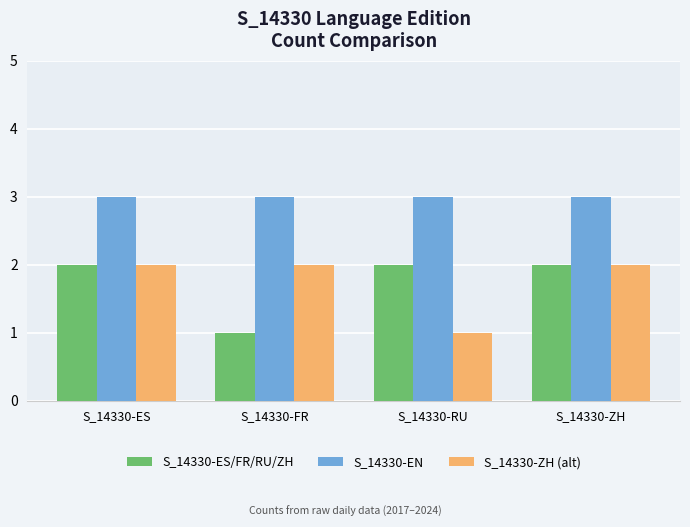

The S_14330-EN series shows 3 at S_14330-FR. True or false?

True